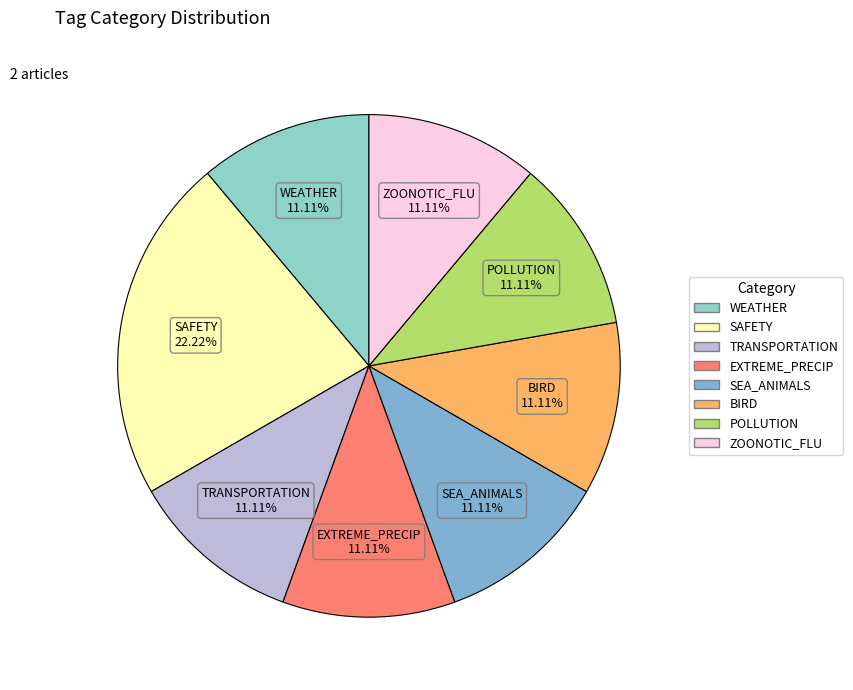

To the nearest percent, what is the difference between the largest and smallest slice percentages?

11%